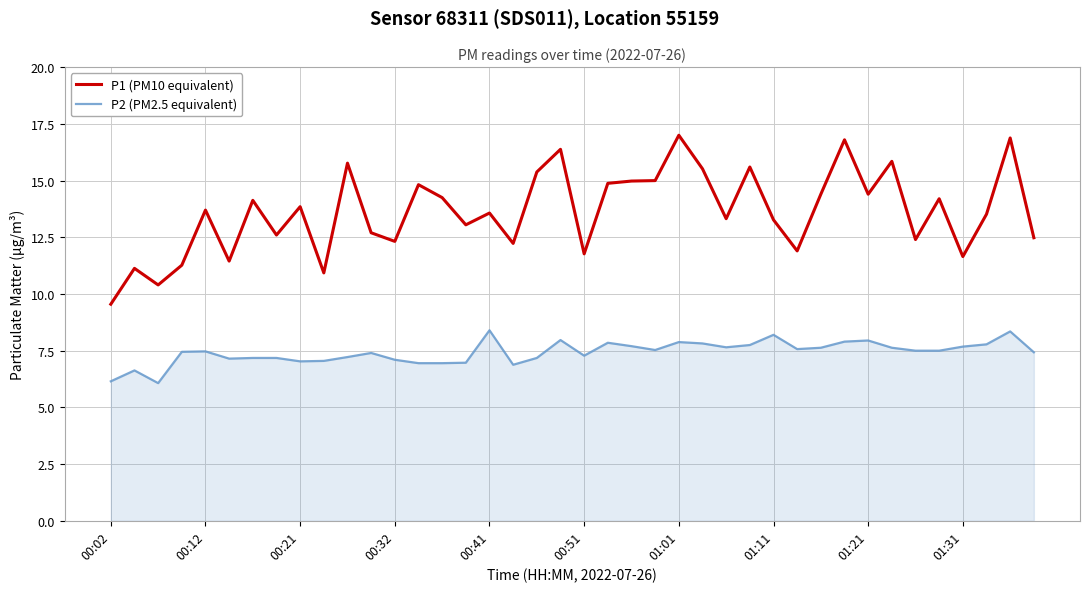

Which series has the largest total across all categories?

P1 (PM10 equivalent)